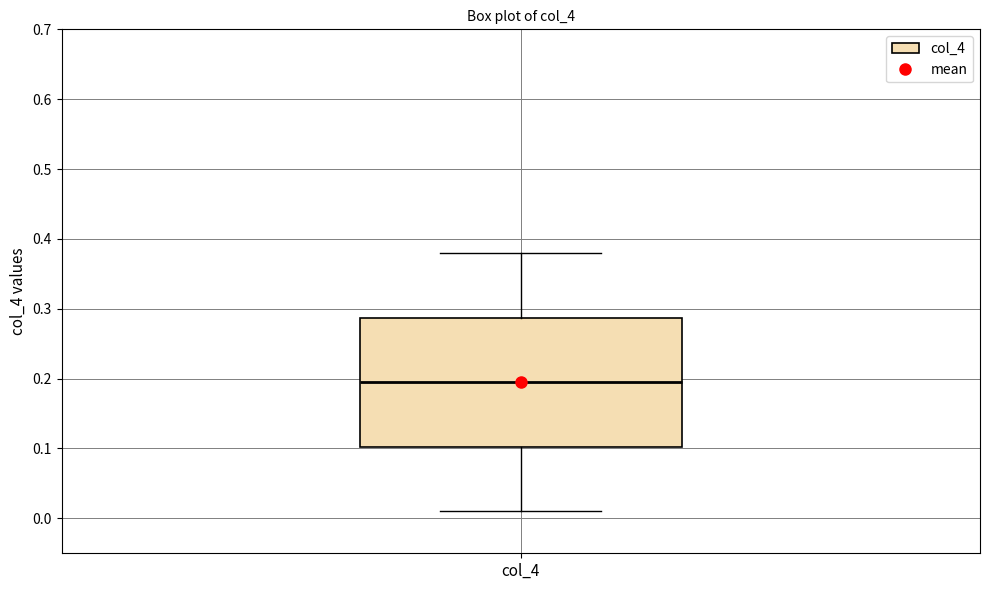

Where does the median line of the box for col_4 sit on the y-axis? The values are not printed on the chart, so give them approximately, as read against the axis.

0.20